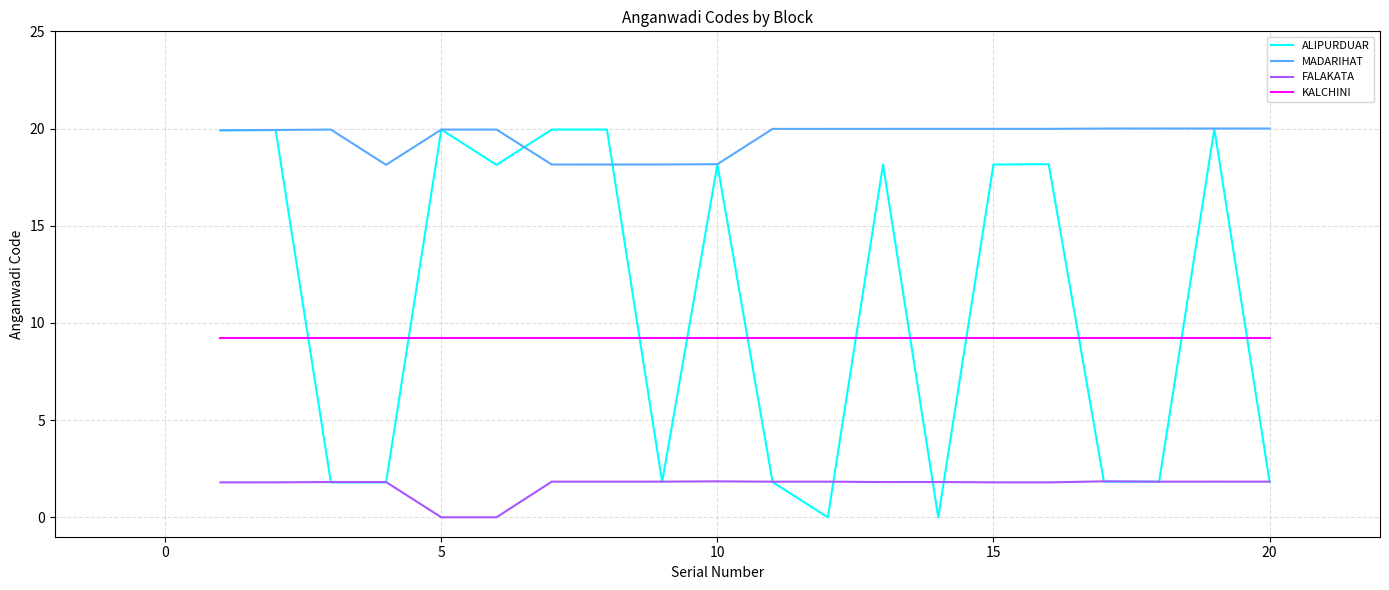

Which series has the widest spread of values?

ALIPURDUAR